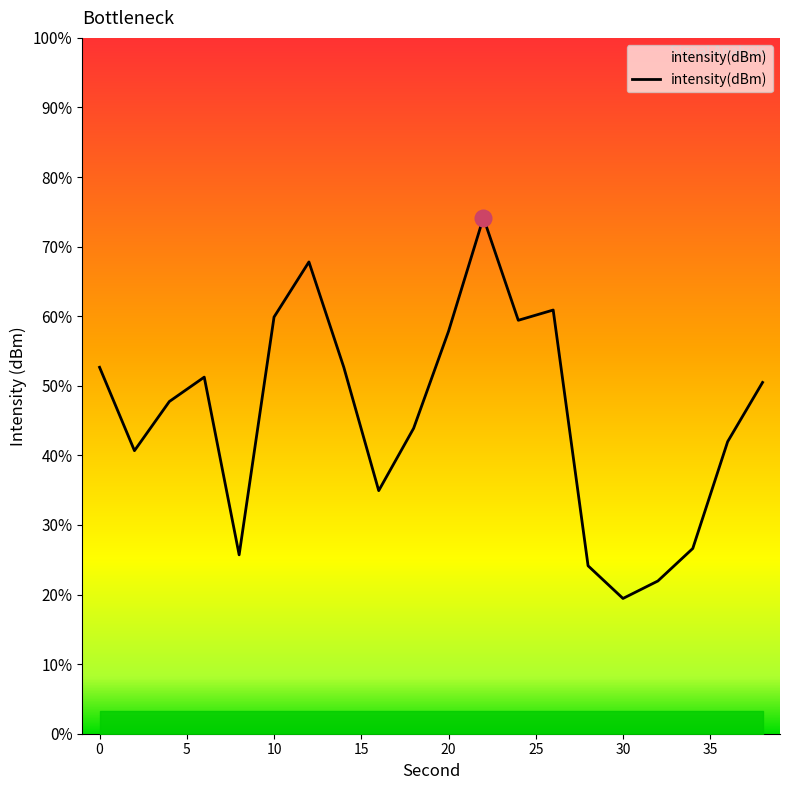

List the labels in order of value, smallest first.

30, 32, 28, 8, 34, 16, 2, 36, 18, 4, 38, 6, 14, 0, 20, 24, 10, 26, 12, 22